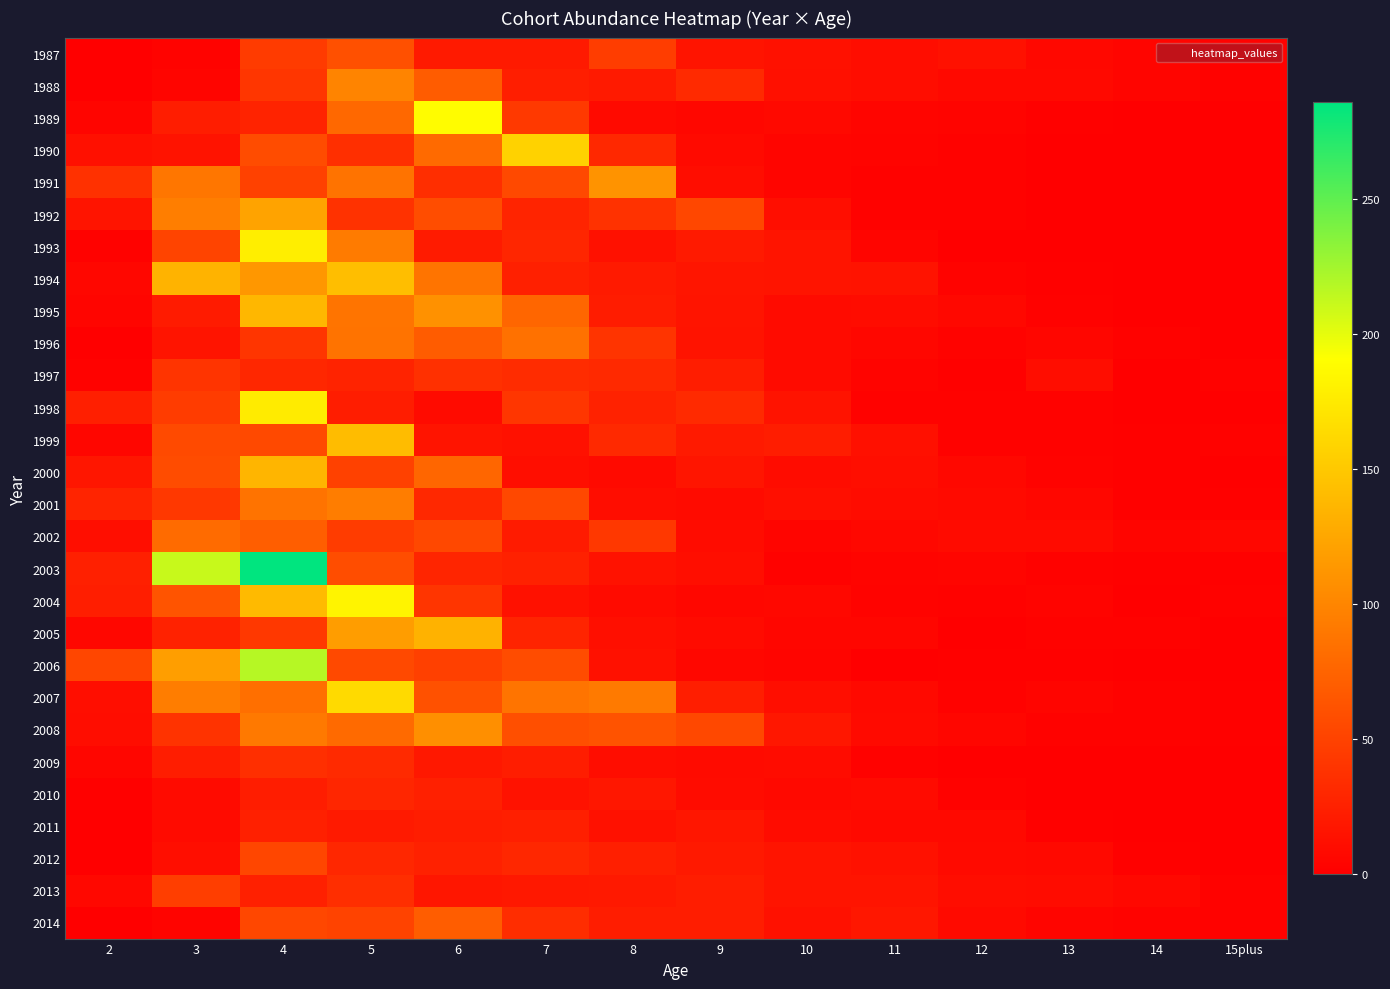

What is the total value across all series at 3?

1427.0